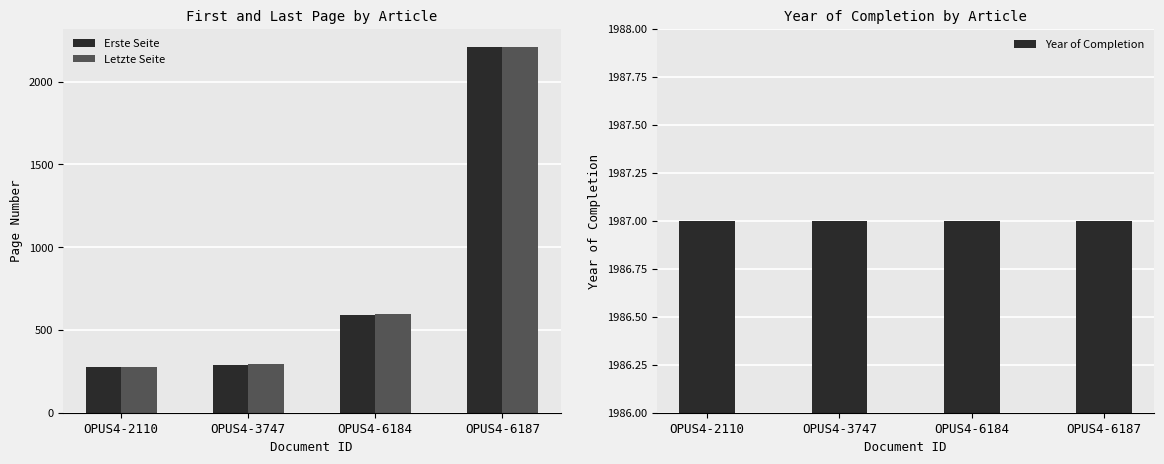

What are all the series names shown in the legend?

Erste Seite, Letzte Seite, Year of Completion